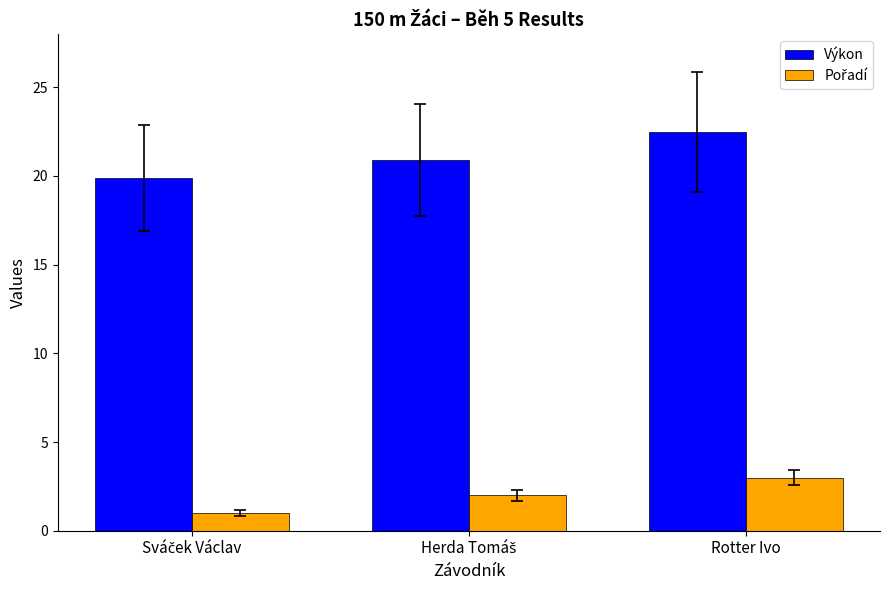

The value of Výkon at Rotter Ivo is 22.5. True or false?

True